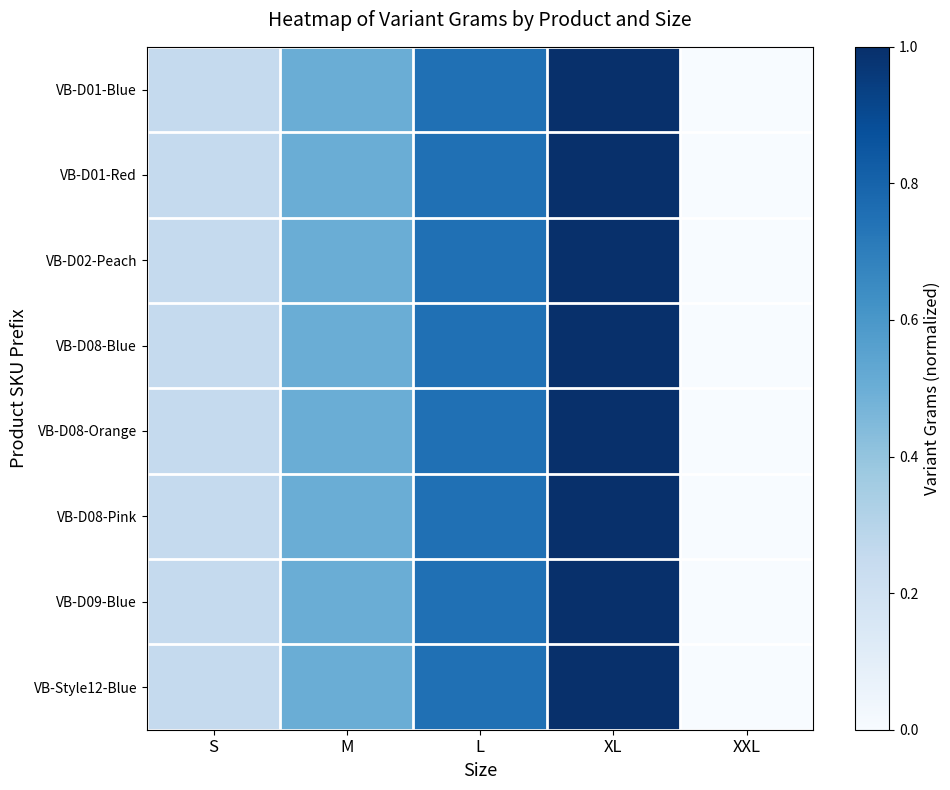

What is the maximum value shown in the chart?

1.0